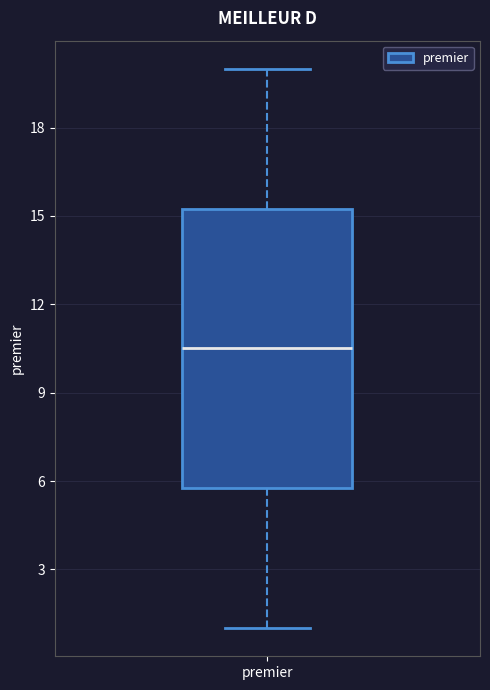

Transcribe this box plot: give where the median line is, the range the box spans, and where the two whiskers end, as read against the y-axis. The values are not printed on the chart, so give them approximately, as read against the axis.

median 10.5, box 6.0 to 15.5, whiskers 1.0 to 20.0